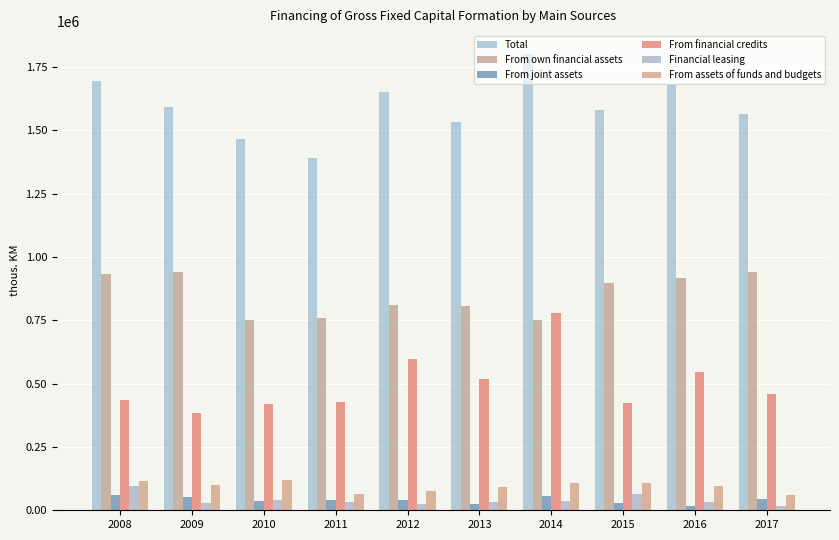

Where does the From assets of funds and budgets series first go above 98120?

2008